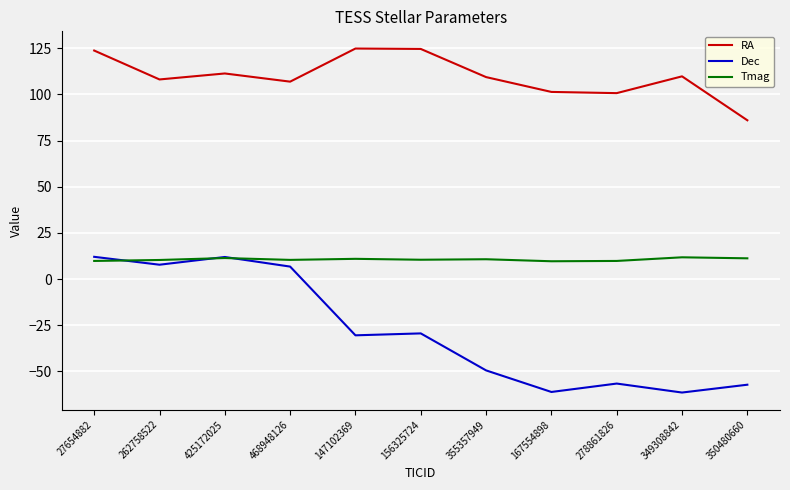

What position from the right is 355357949?

5